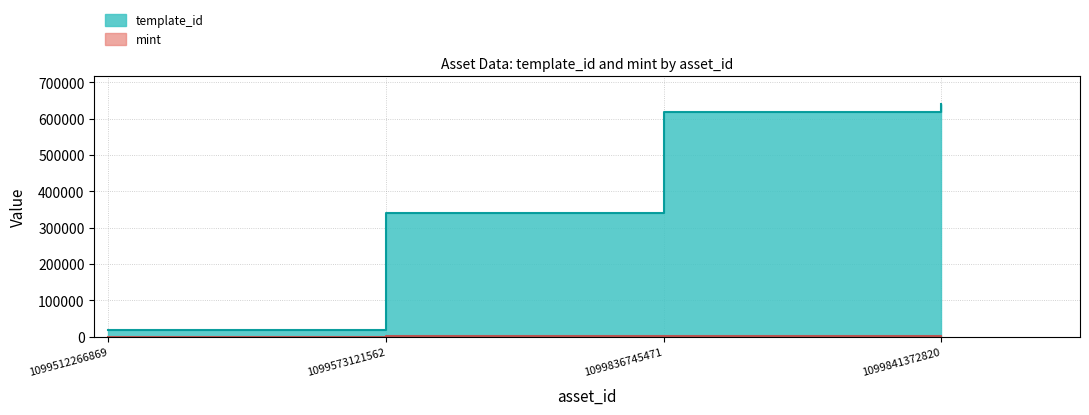

Is the value of mint at 1099836745471 greater than the value of template_id at 1099836745471?

No